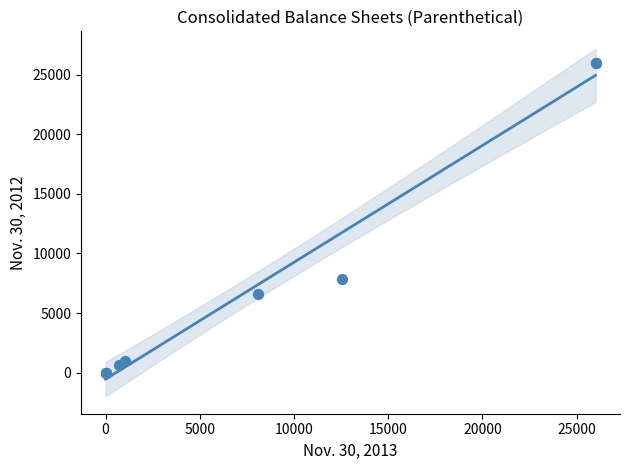

What Y value in the scatter plot is closest to 13000?

7822